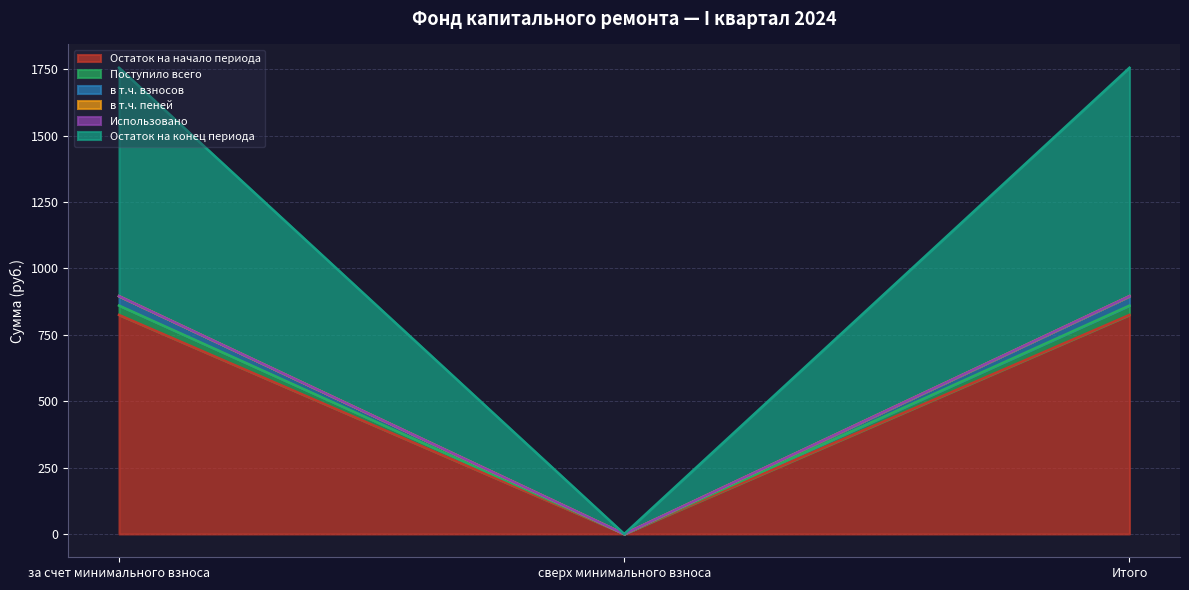

The value of Остаток на начало периода at сверх минимального взноса is 0.0. True or false?

True